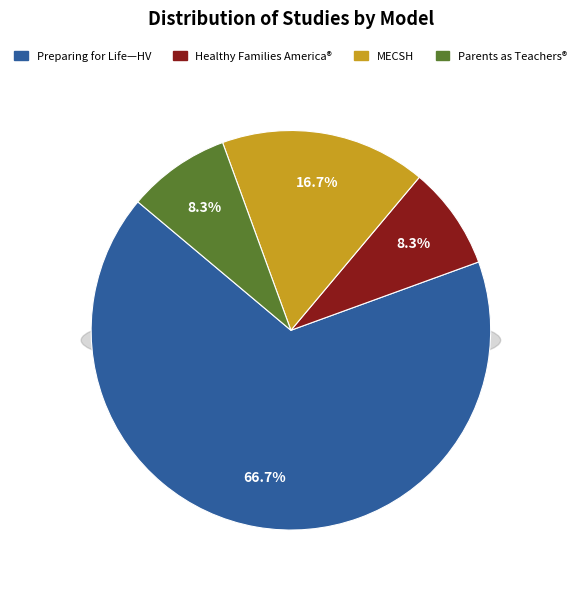

To the nearest percent, what is the average slice percentage?

25%